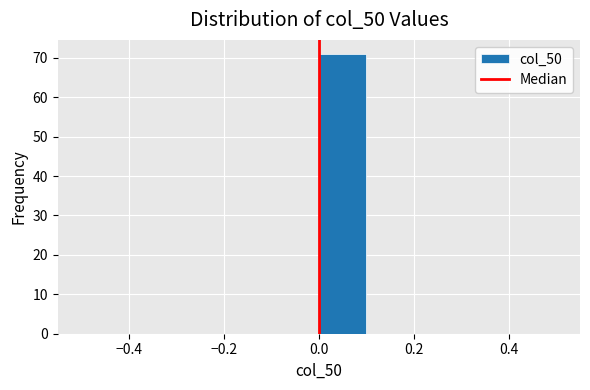

Reading left to right, list every bar in this chart as the range it spans on the x-axis followed by its height. The values are not printed on the chart, so give them approximately, as read against the axis.

-0.5 to -0.4: 0
-0.4 to -0.3: 0
-0.3 to -0.2: 0
-0.2 to -0.1: 0
-0.1 to 0.0: 0
0.0 to 0.1: 71
0.1 to 0.2: 0
0.2 to 0.3: 0
0.3 to 0.4: 0
0.4 to 0.5: 0